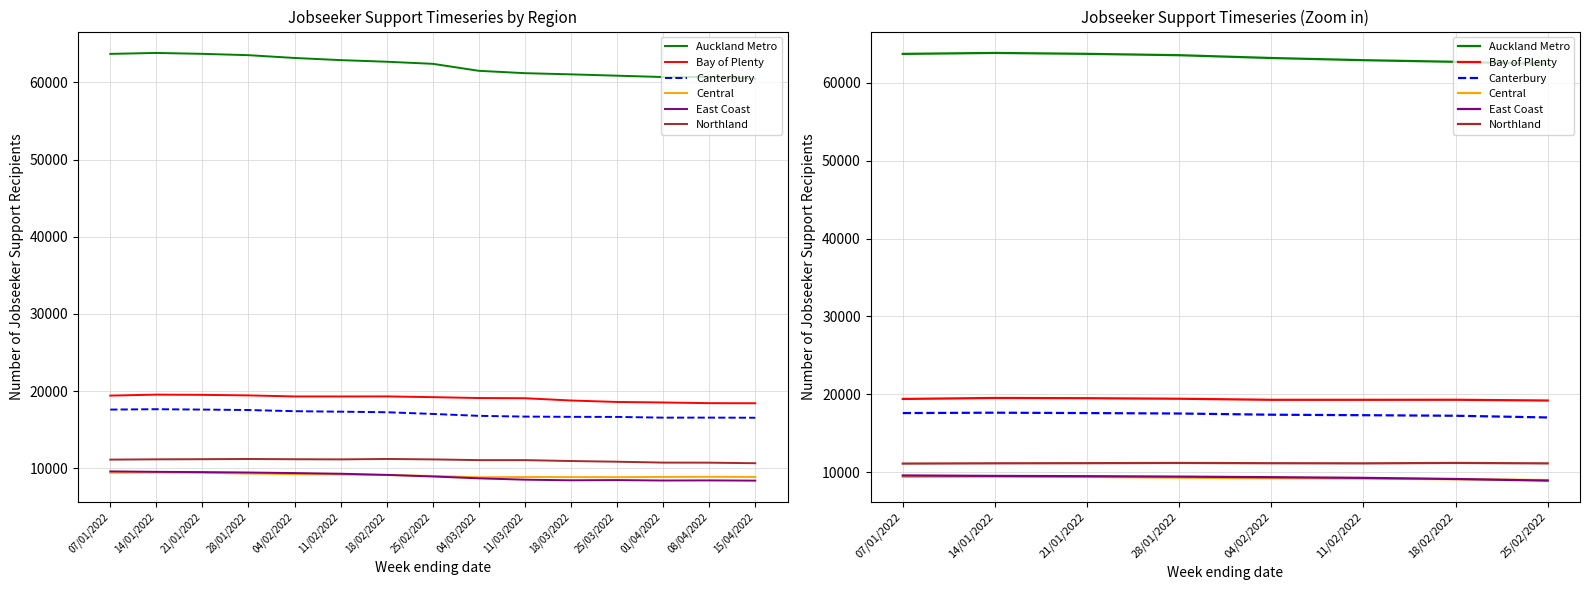

Between 07/01/2022 and 14/01/2022, which is larger?

14/01/2022